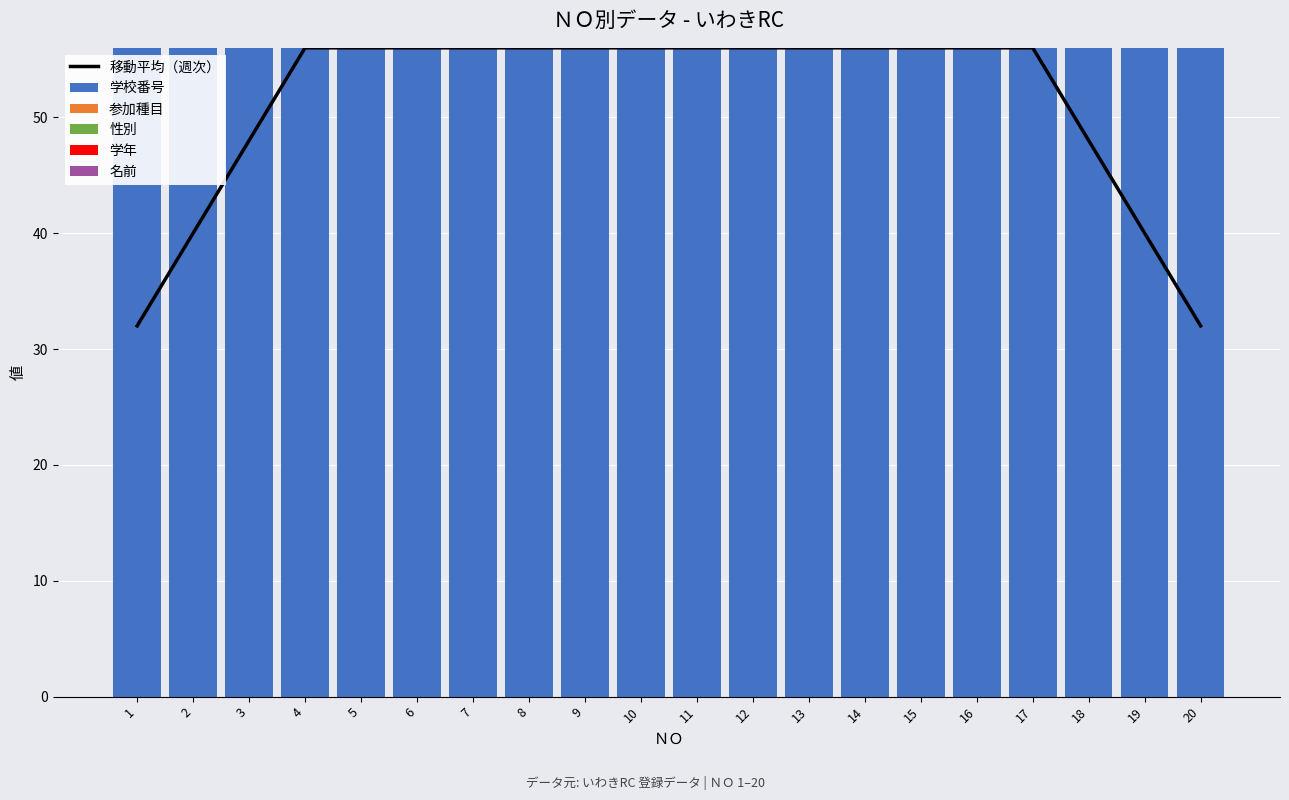

Between 12 and 18, which is larger?

12